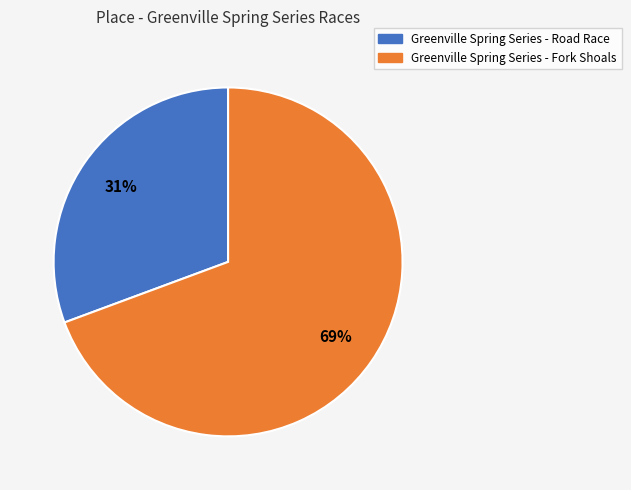

Combined, do Greenville Spring Series - Fork Shoals and Greenville Spring Series - Road Race account for over 50%?

Yes